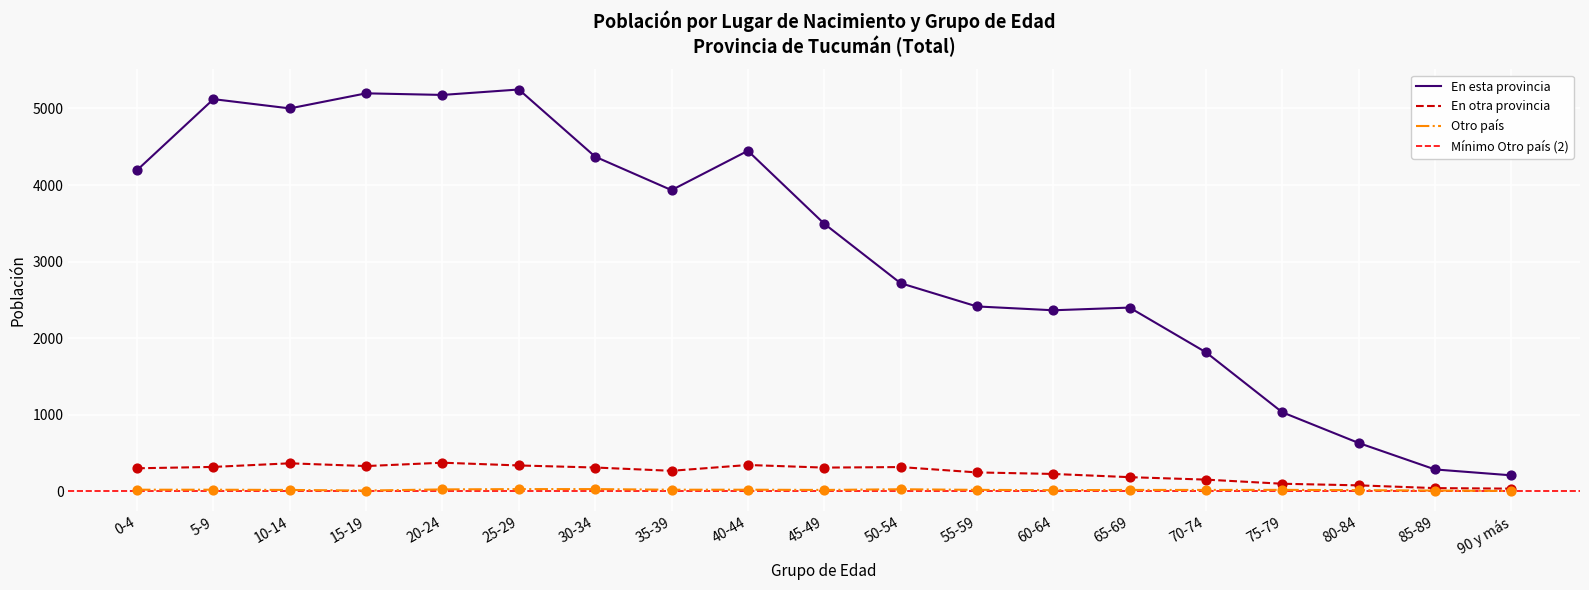

What is the total value across all series at 20-24?

5570